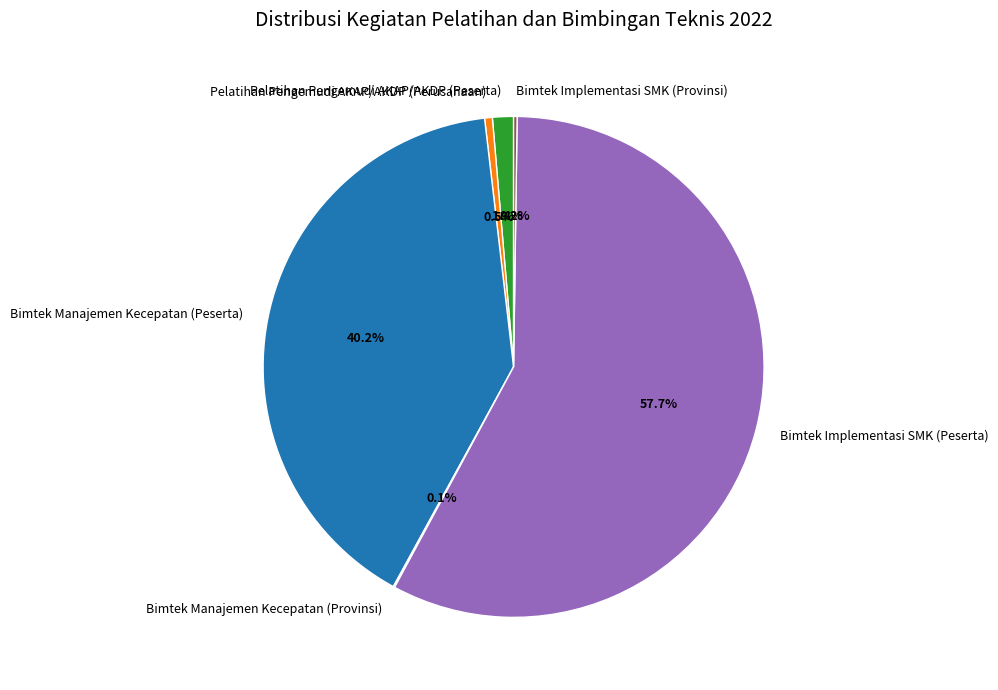

Do Bimtek Implementasi SMK (Peserta) and Bimtek Manajemen Kecepatan (Peserta) together represent more than half of the pie?

Yes